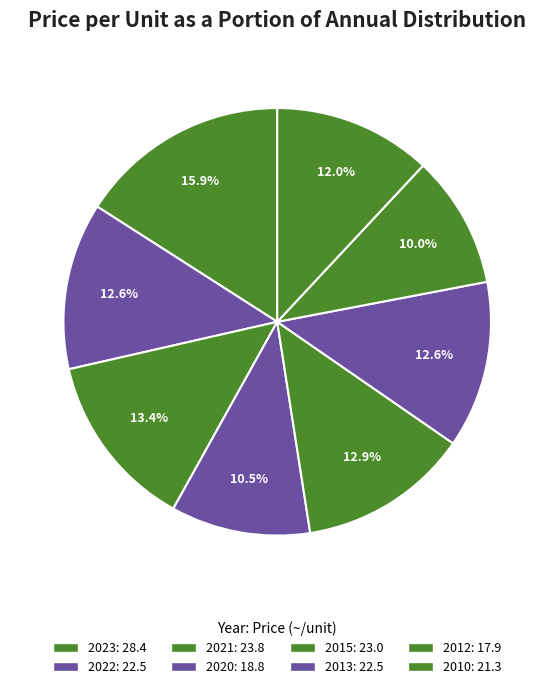

Is it true that 2020 is 3% of the pie?

False